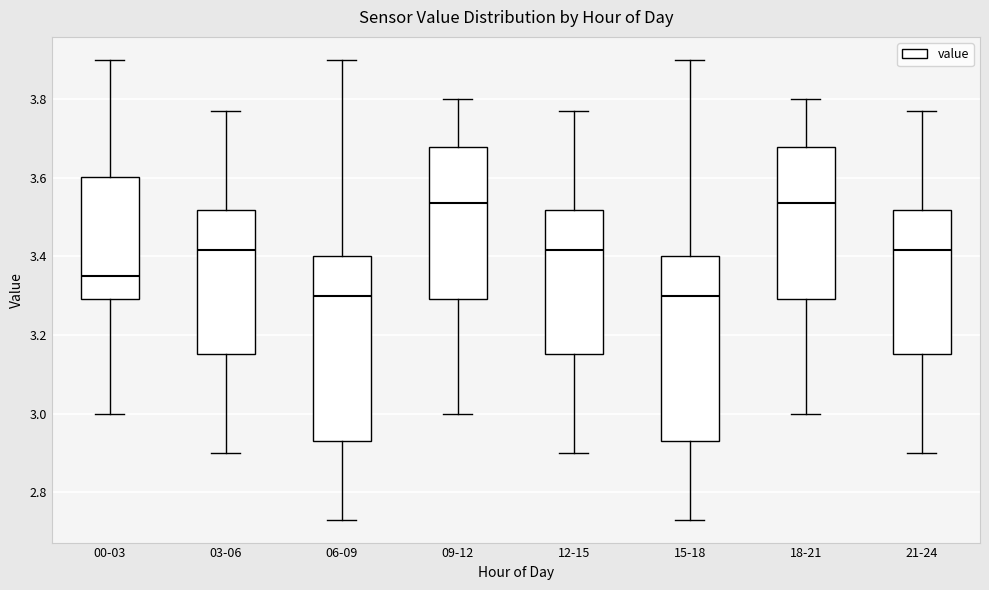

Where does the lower whisker of the box for 03-06 end on the y-axis? The values are not printed on the chart, so give them approximately, as read against the axis.

2.90